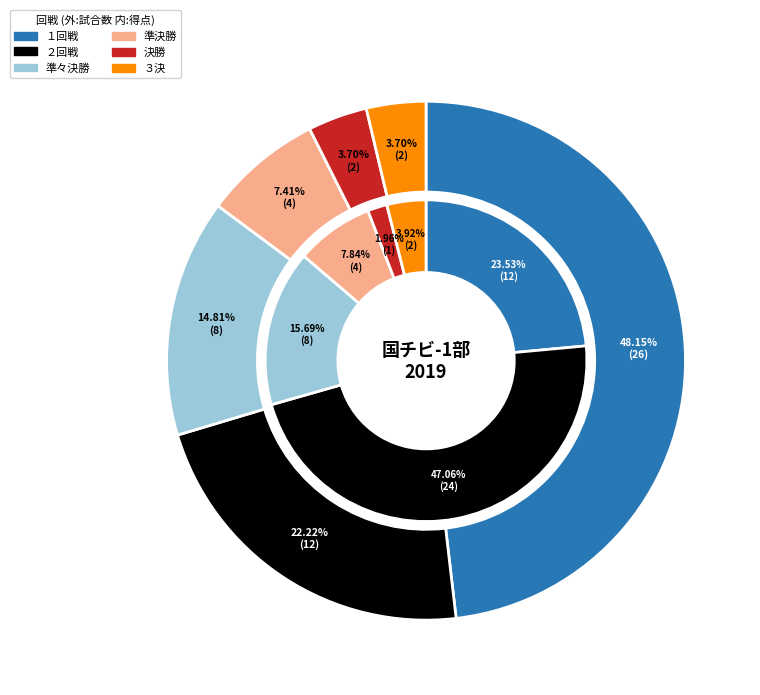

How many segments does this pie chart have?

6